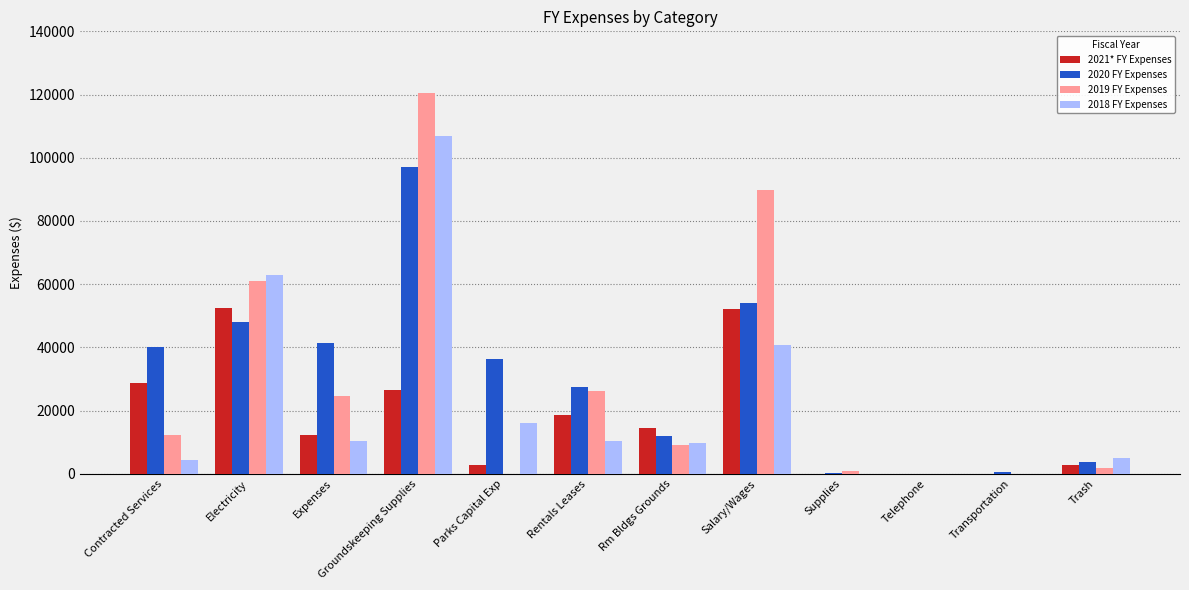

Where does the 2019 FY Expenses series first go above 12149?

Contracted Services